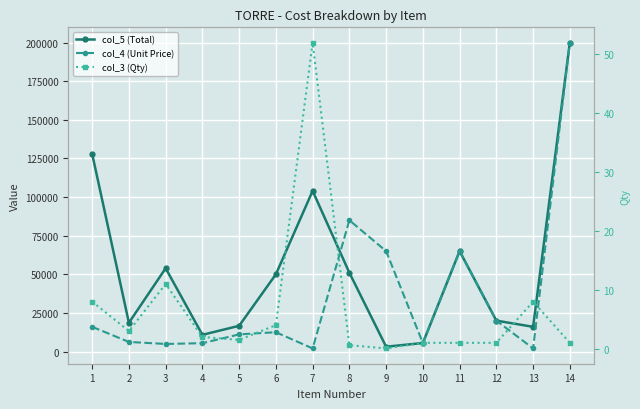

Reading left to right, transcribe all the data shown in this chart.

col_5 (Total): 1=128000.0	2=18600.0	3=53900.0	4=10806.0	5=16650.0	6=50000.0	7=104000.0	8=51000.0	9=3120.0	10=5500.0	11=65000.0	12=20000.0	13=16000.0	14=200000.0
col_4 (Unit Price): 1=16000.0	2=6200.0	3=4900.0	4=5403.0	5=11100.0	6=12500.0	7=2000.0	8=85000.0	9=65000.0	10=5500.0	11=65000.0	12=20000.0	13=2000.0	14=200000.0
col_3 (Qty): 1=8.0	2=3.0	3=11.0	4=2.0	5=1.5	6=4.0	7=52.0	8=0.6	9=0.0	10=1.0	11=1.0	12=1.0	13=8.0	14=1.0